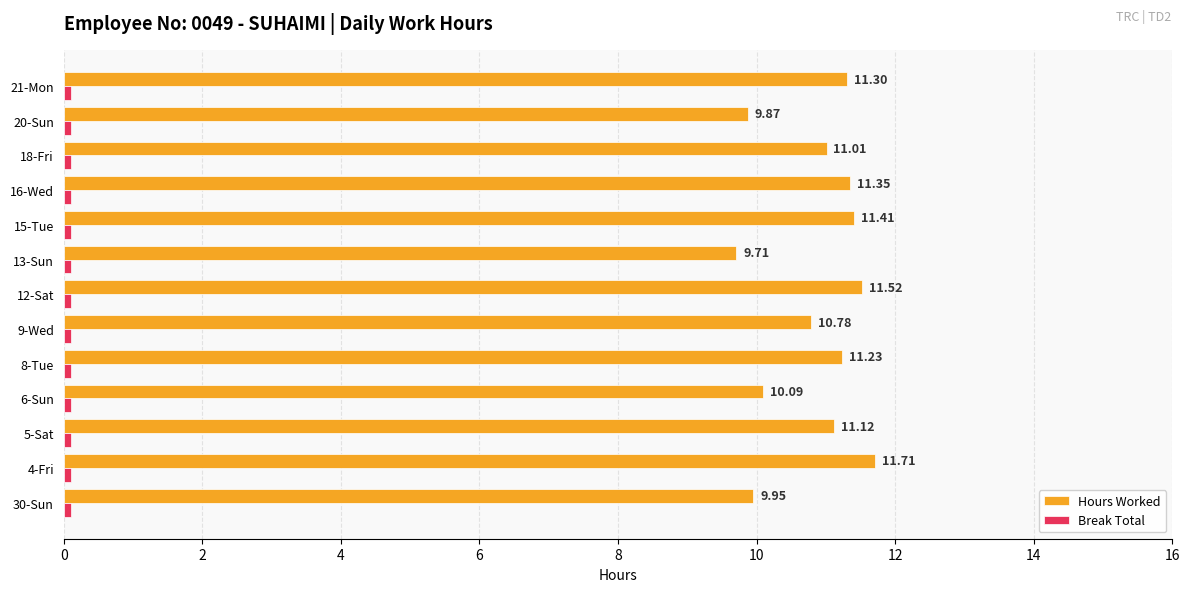

At which label does Hours Worked reach its peak?

4-Fri